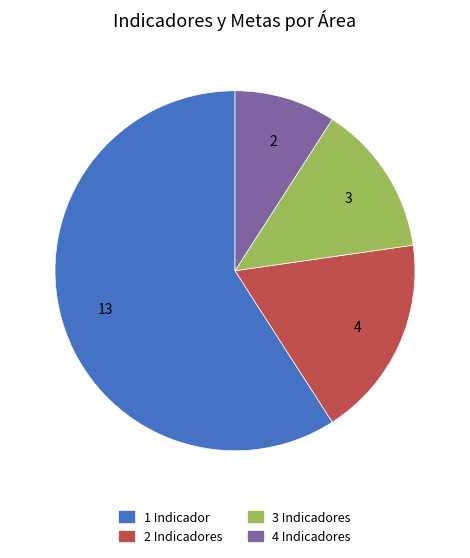

Is there any slice that represents more than half of the pie?

Yes